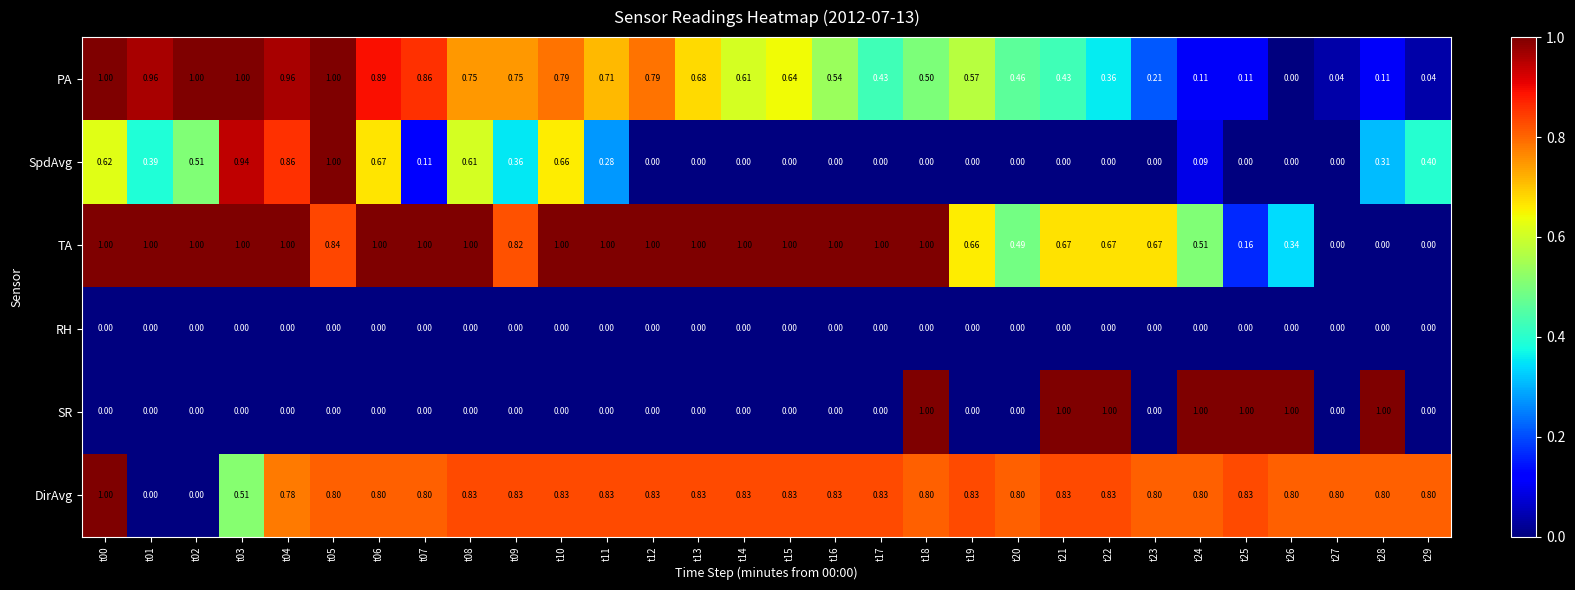

Which series has the largest total across all categories?

TA